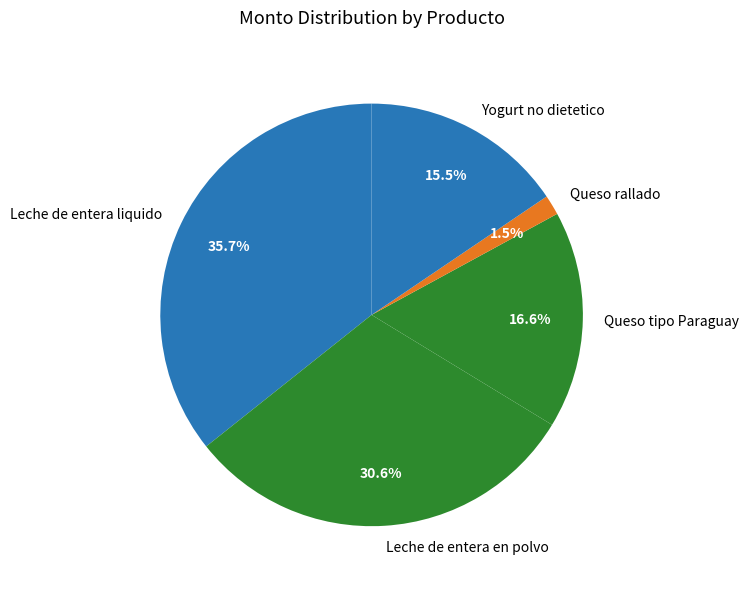

What is the smallest slice in the pie chart?

Queso rallado